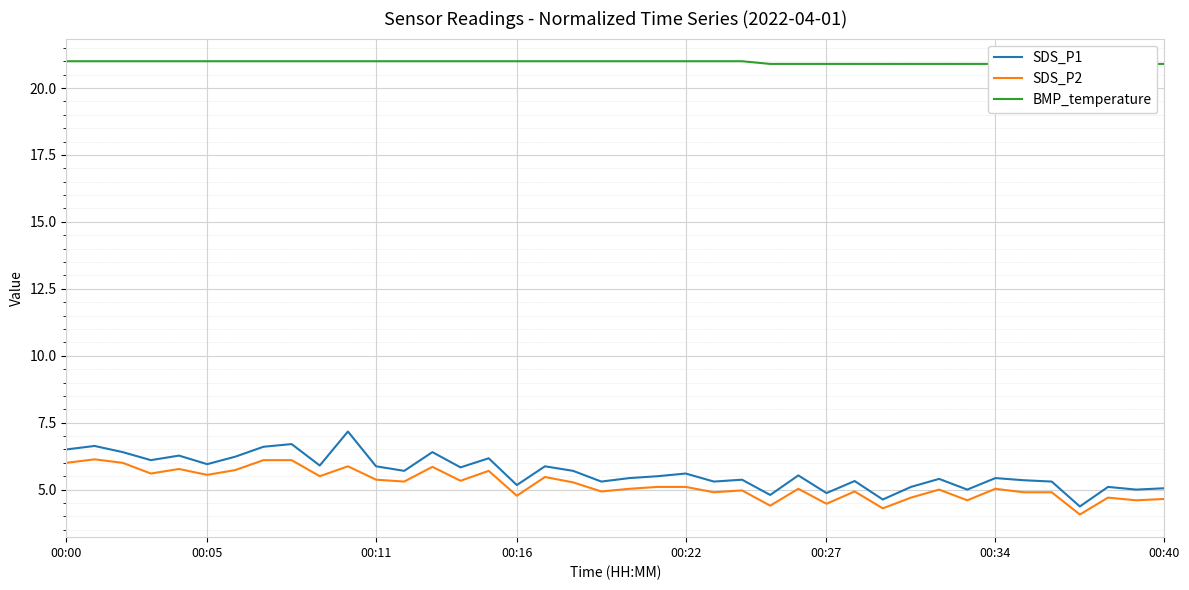

At which label is BMP_temperature closest to 20?

37